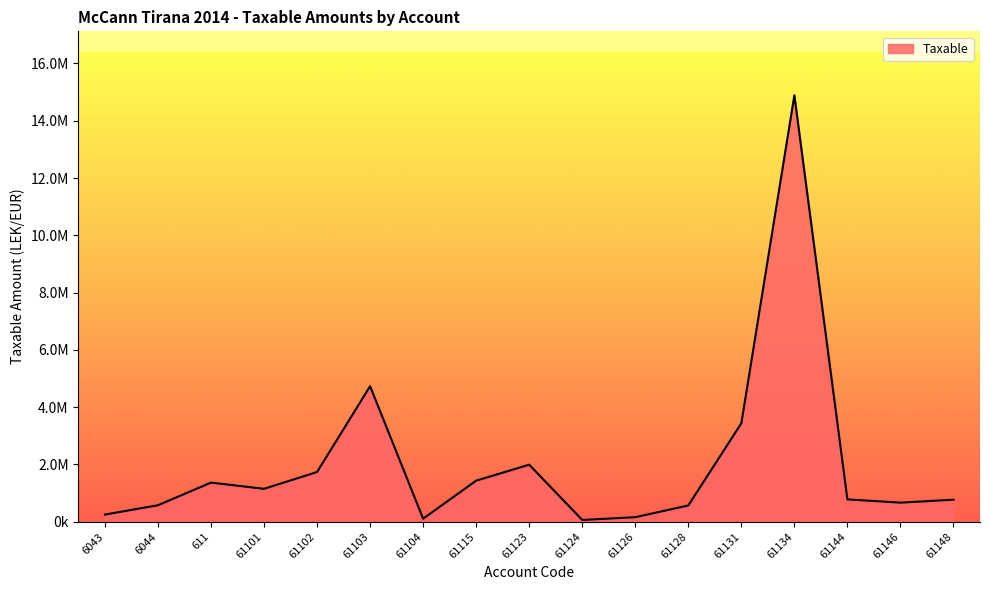

Does the chart display data point markers on the line(s)?

No